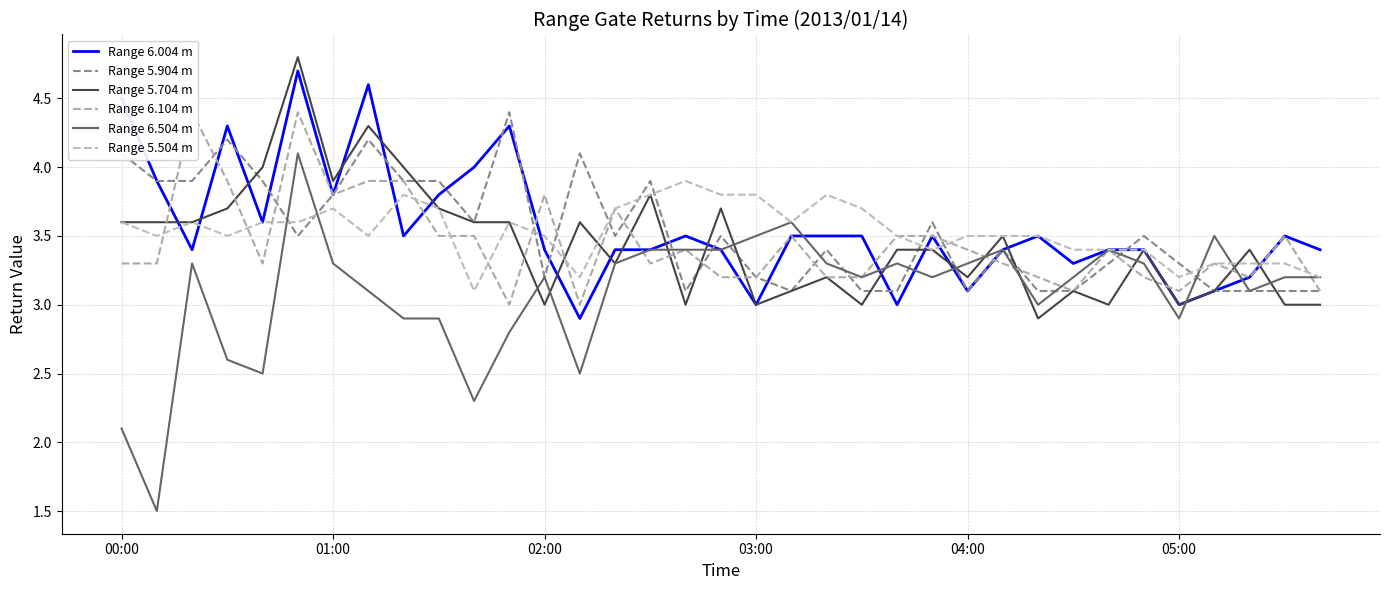

True or false: Range 5.504 m has more than 1 points higher than both neighbors.

True